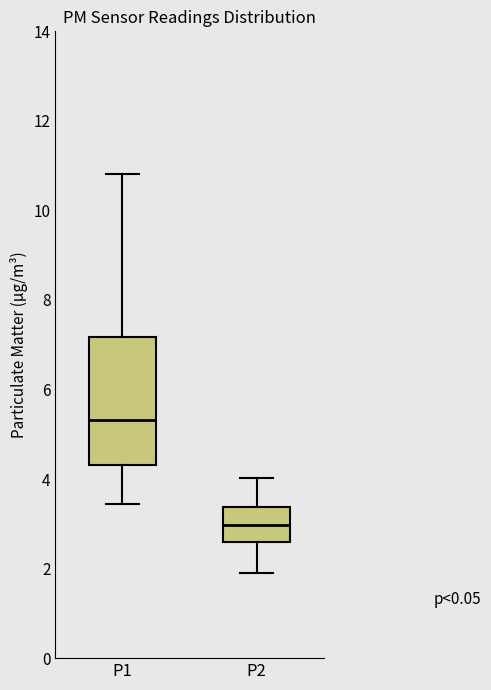

Which box's median line is the lowest?

P2